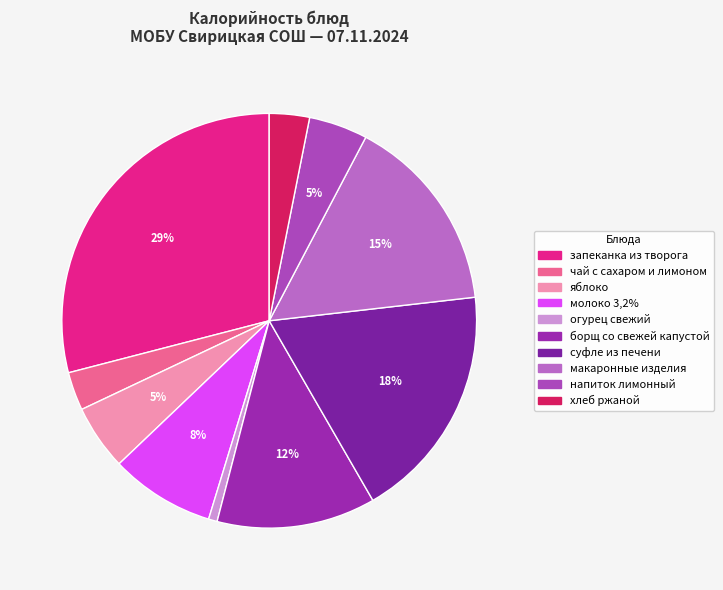

Is it true that огурец свежий is 13% of the pie?

False